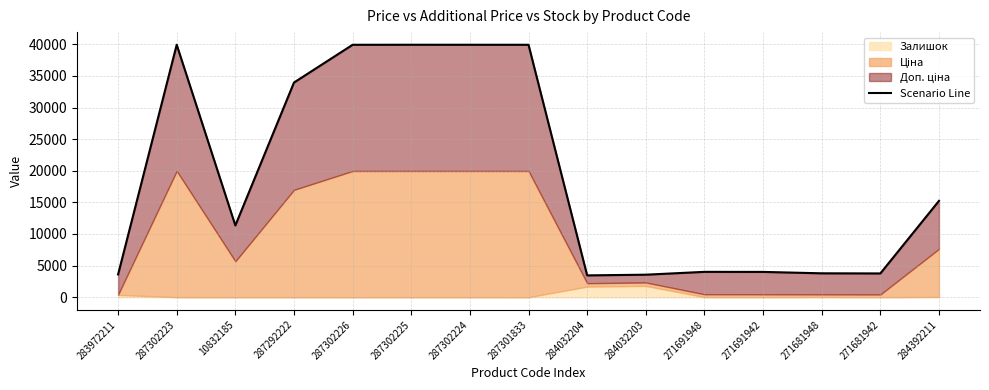

What is the difference between the values at 284392211 and 287301833?

24691.3